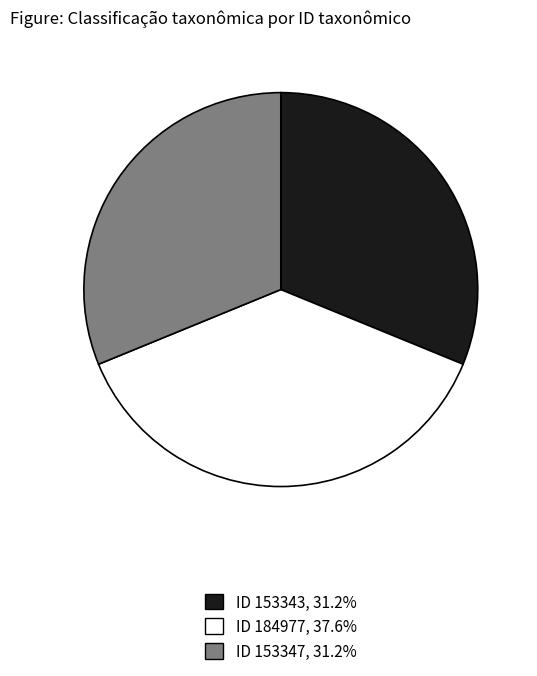

Is there any slice that represents more than half of the pie?

No